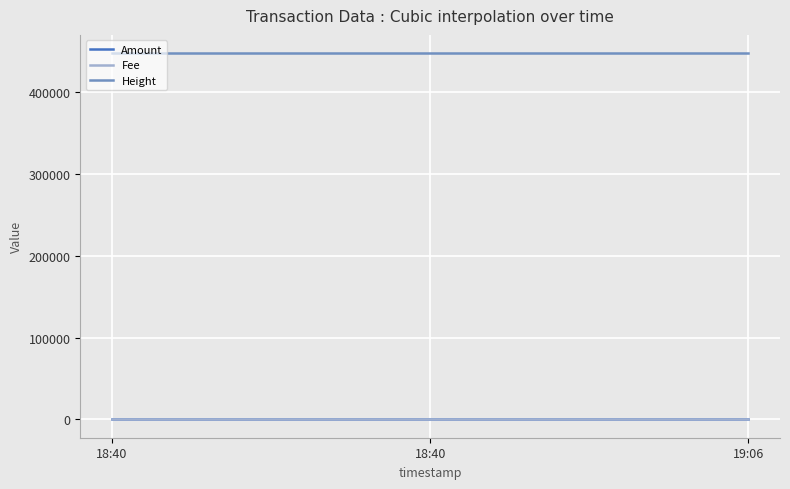

How many lines are shown in the chart?

3